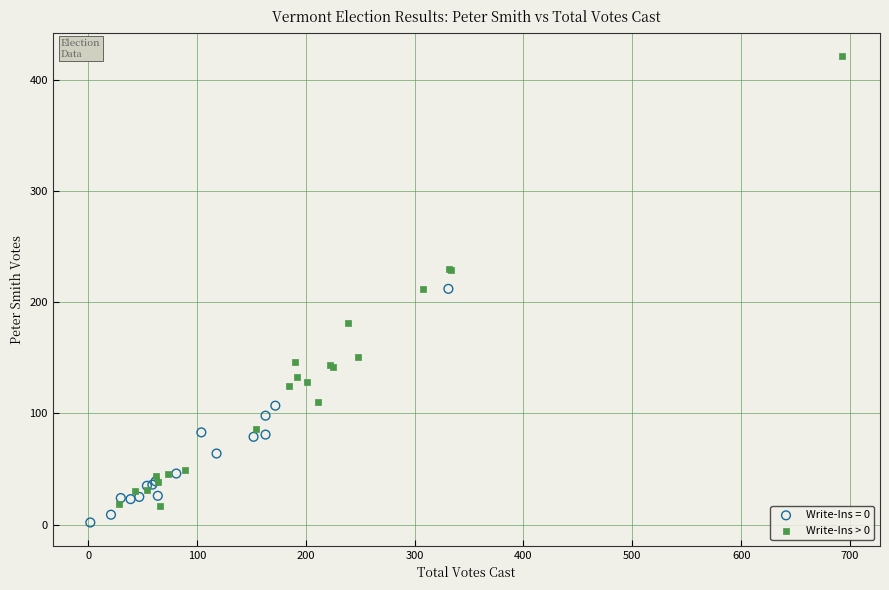

Which series reaches the maximum Y coordinate?

Write-Ins > 0